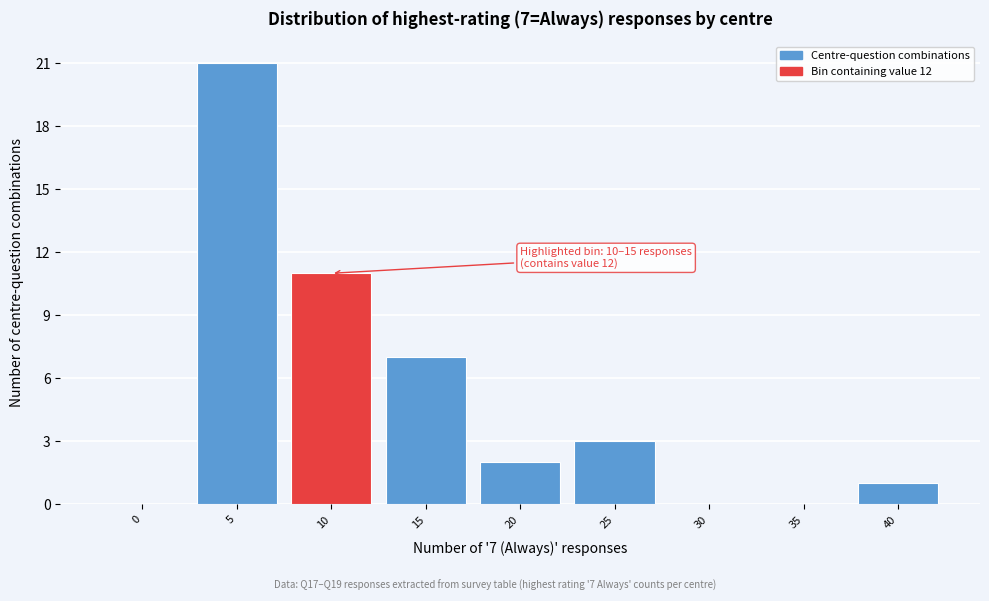

Reading right to left, extract all data points from this chart.

40=1	35=0	30=0	25=3	20=2	15=7	10=11	5=21	0=0